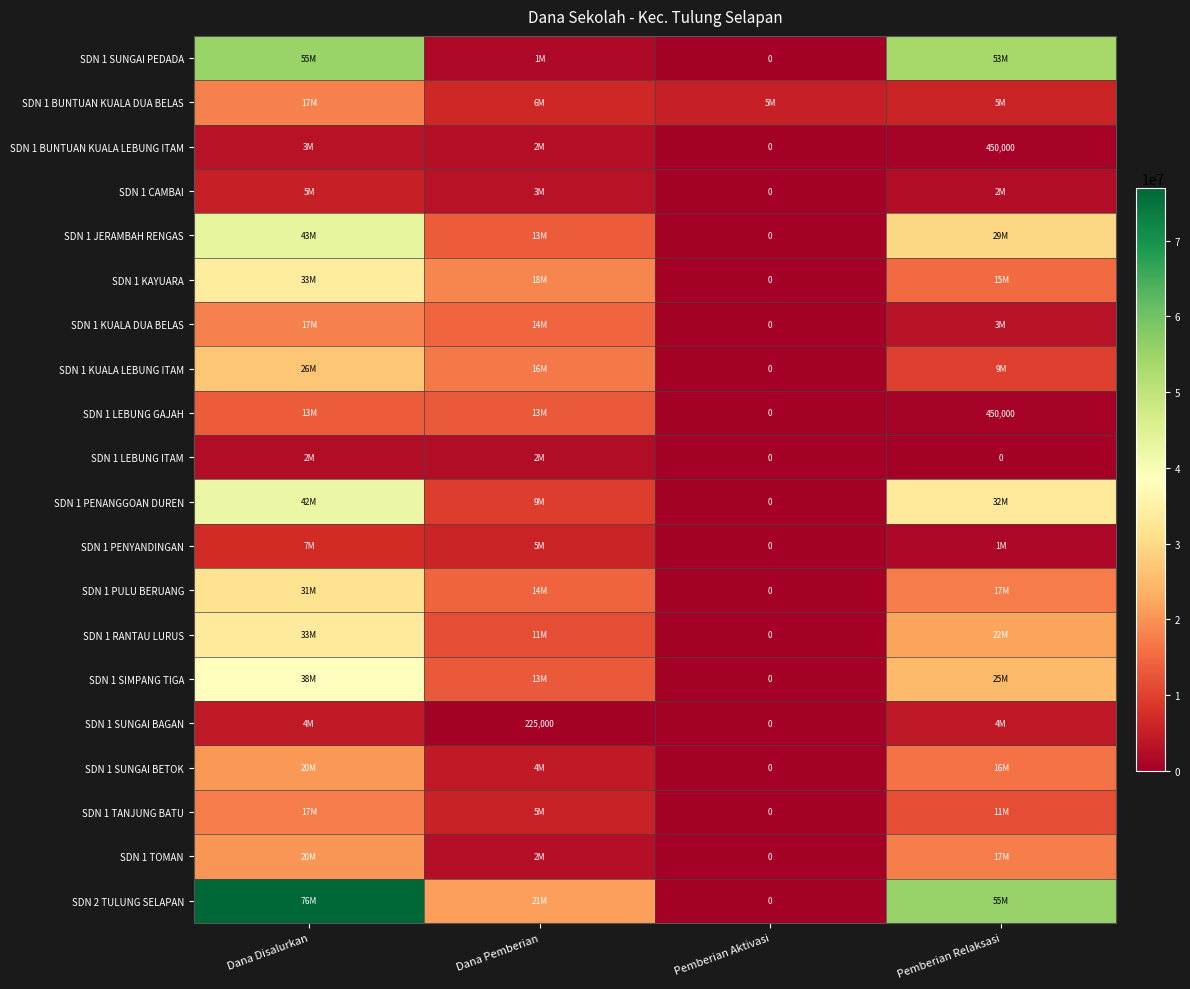

What is the total value across all series at Pemberian Relaksasi?

324225000